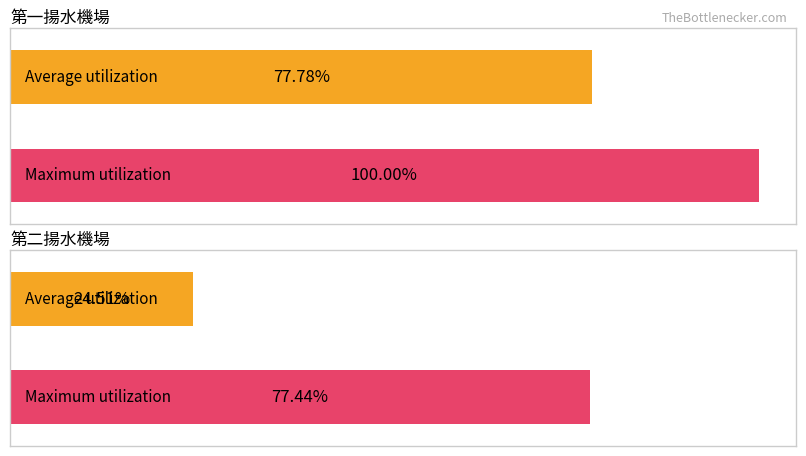

How many series are shown in this chart?

2